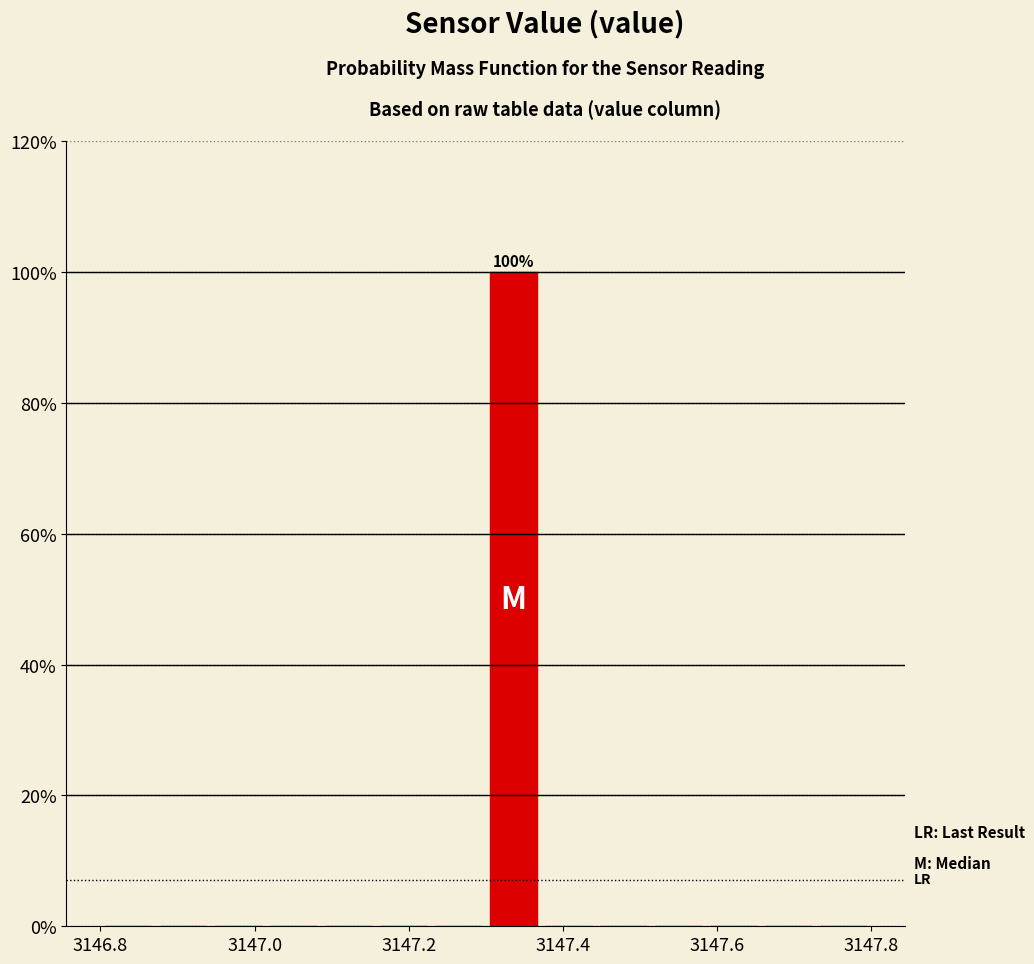

Around what value on the x-axis is the tallest bar? Give the approximate position of its centre, as read against the axis.

3147.34